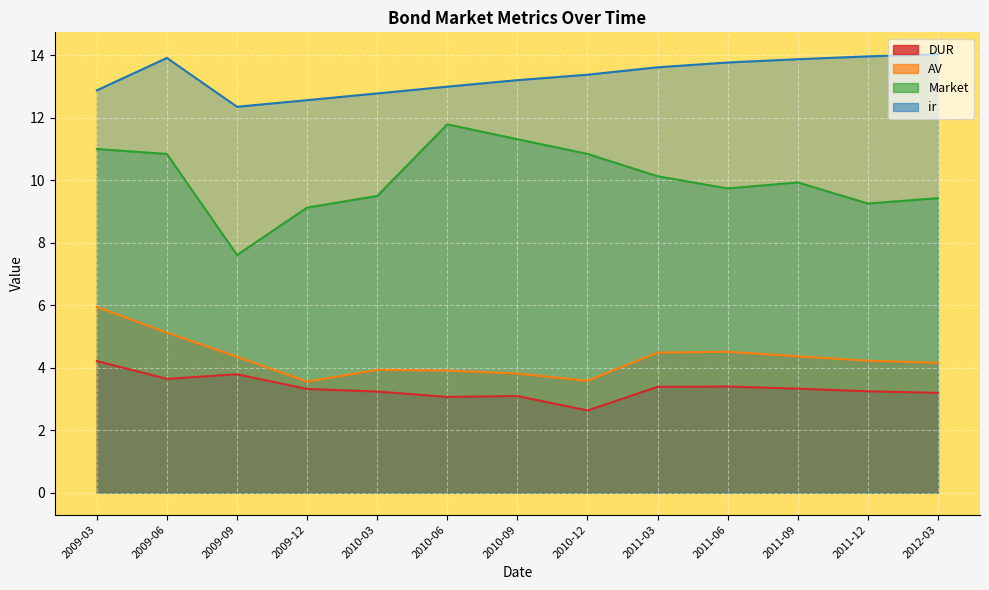

Rank the series by their maximum value, from highest to lowest.

ir, Market, AV, DUR